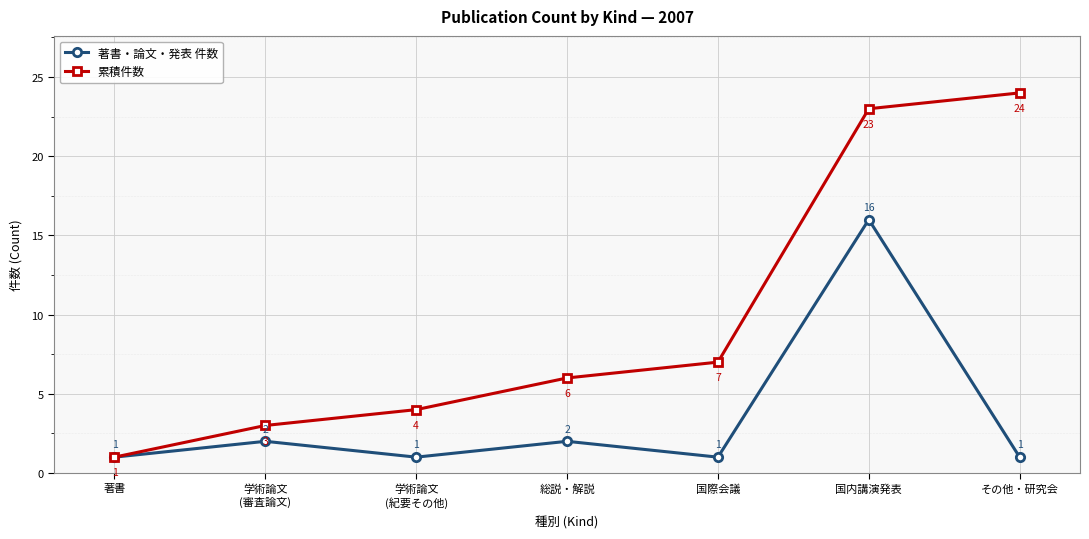

List the series in order of their overall mean, lowest first.

著書・論文・発表 件数, 累積件数